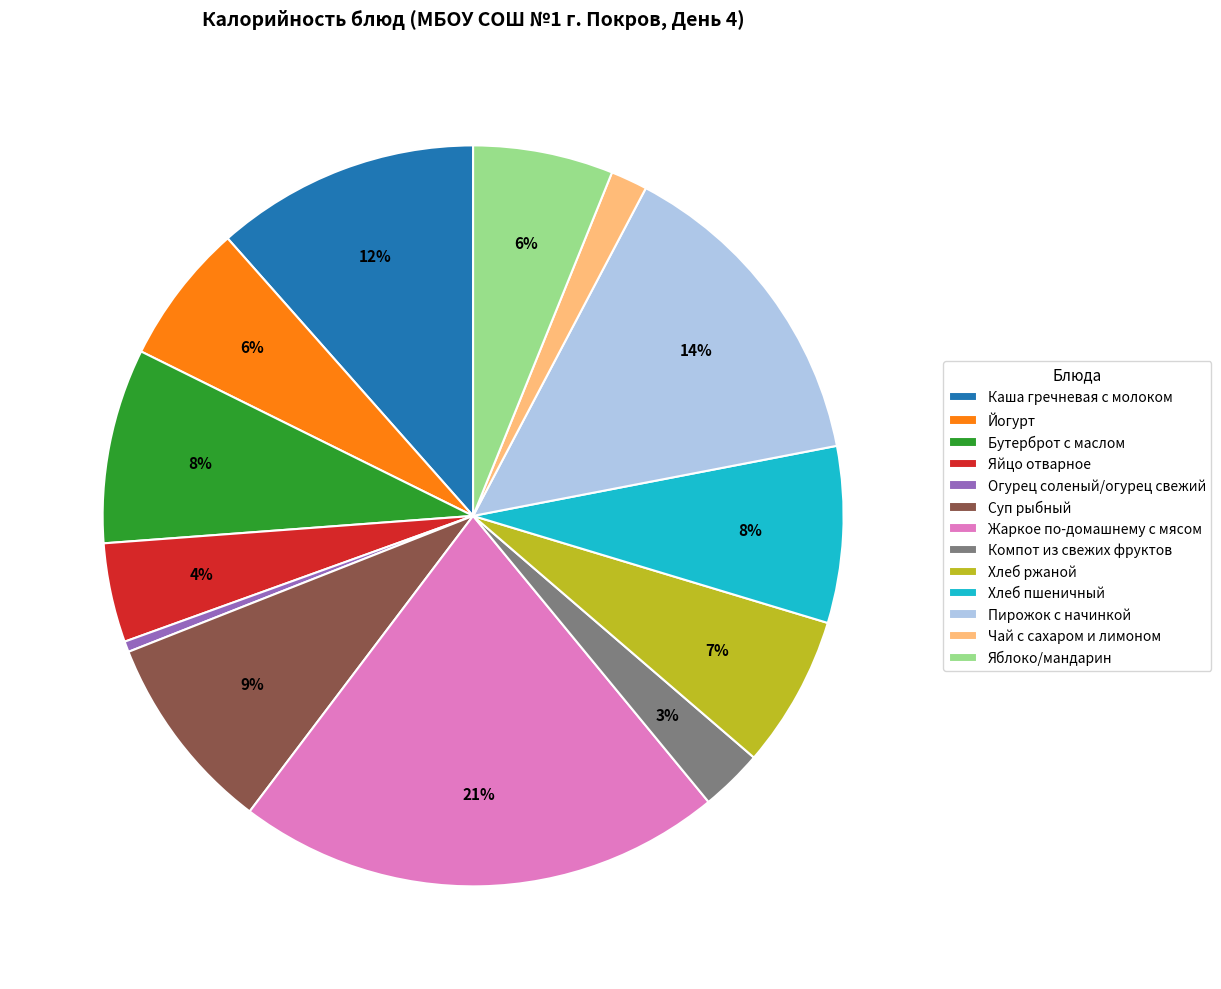

Which slice is the largest?

Жаркое по-домашнему с мясом